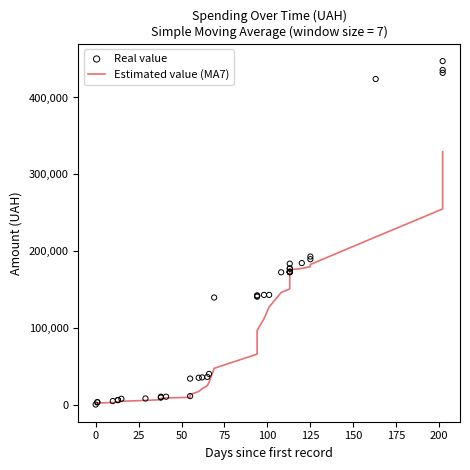

Which series has the widest spread of Y values?

Real value